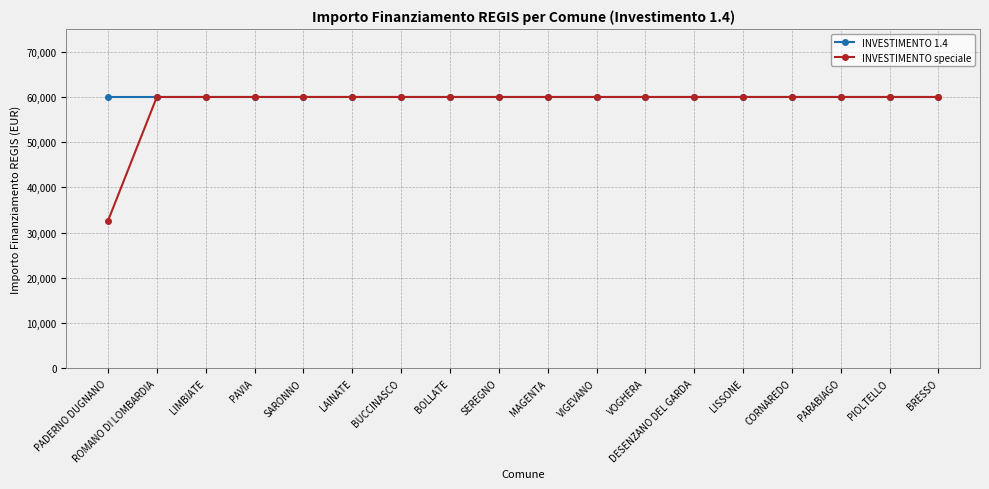

Which category has the lowest value across all series?

PADERNO DUGNANO